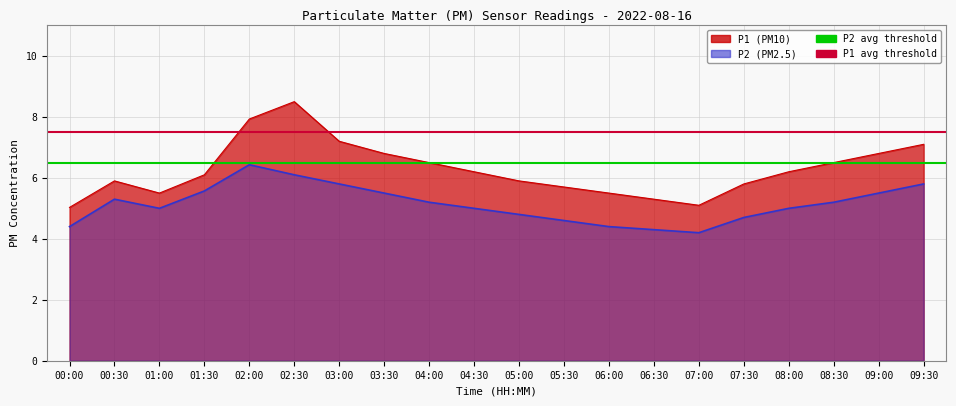

At which label is P1 avg threshold closest to 7?

00:00